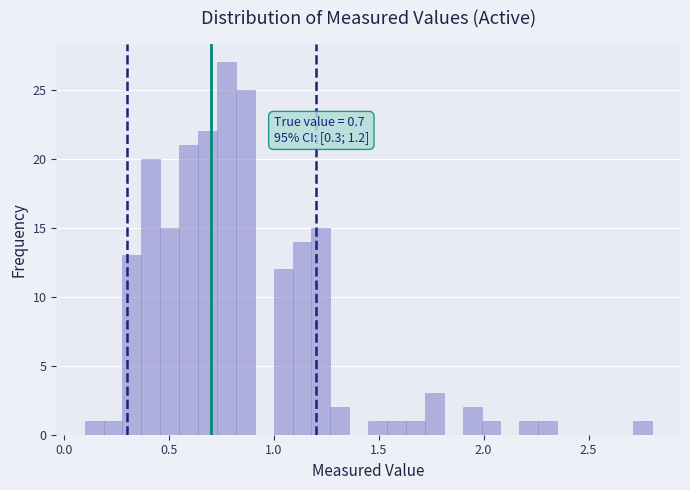

Around what value on the x-axis is the tallest bar? Give the approximate position of its centre, as read against the axis.

0.80